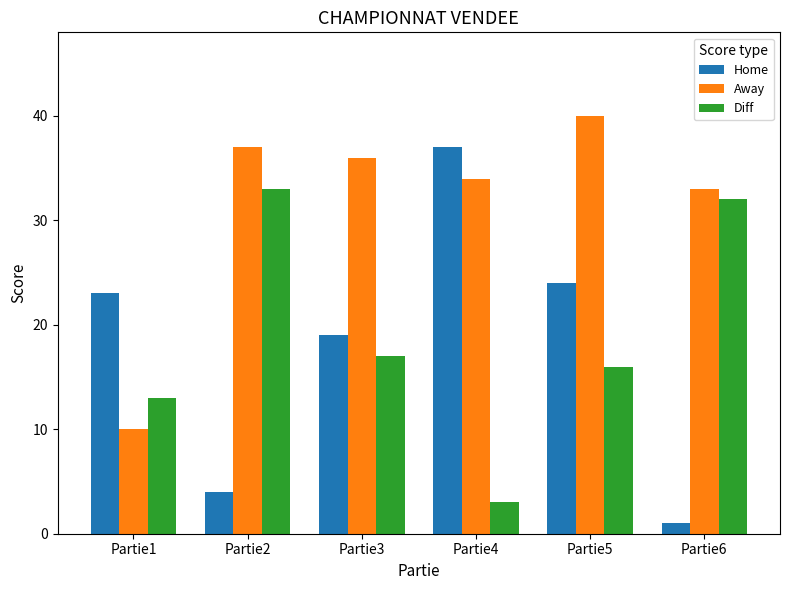

Rank the categories by Away value from highest to lowest.

Partie5, Partie2, Partie3, Partie4, Partie6, Partie1